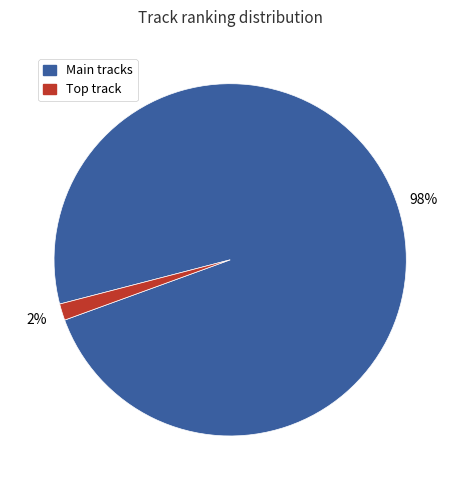

Does any single category account for the majority?

Yes